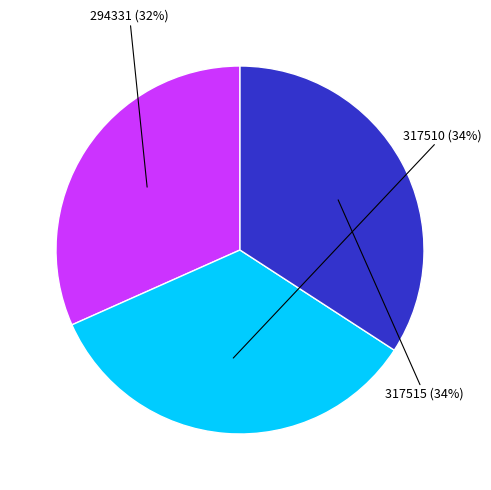

To the nearest percent, what is the average slice percentage?

33%